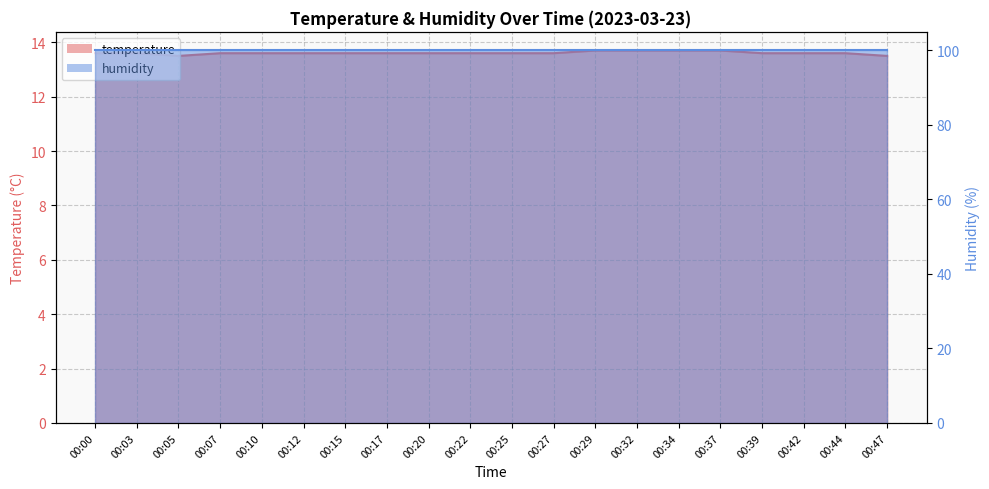

At which category does the chart reach its peak across all series?

00:29